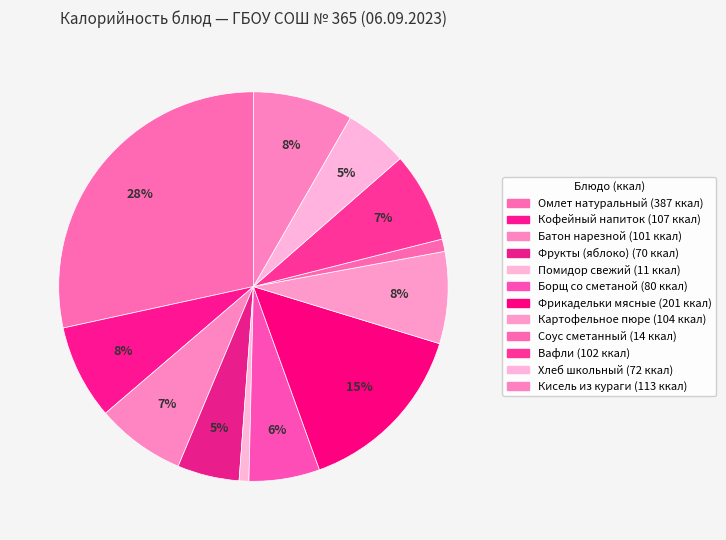

To the nearest percent, what percentage of the pie is Омлет натуральный?

28%